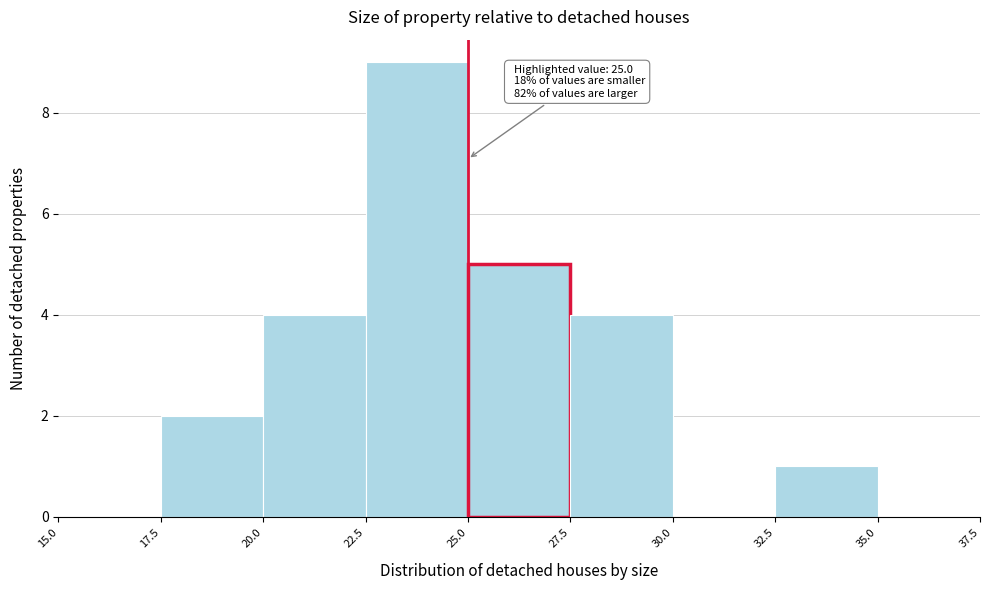

Over which range of the x-axis is the bar tallest?

22.5 to 25.0